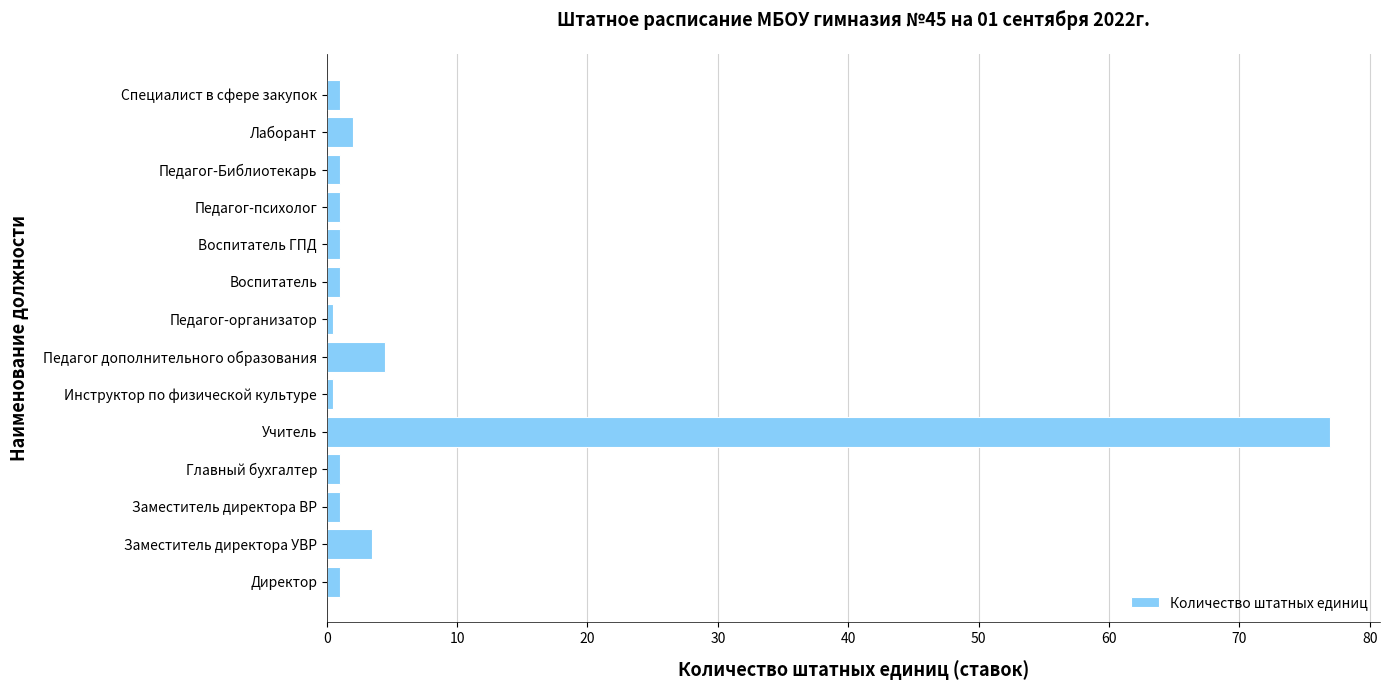

The value at Лаборант is 2.0. True or false?

True